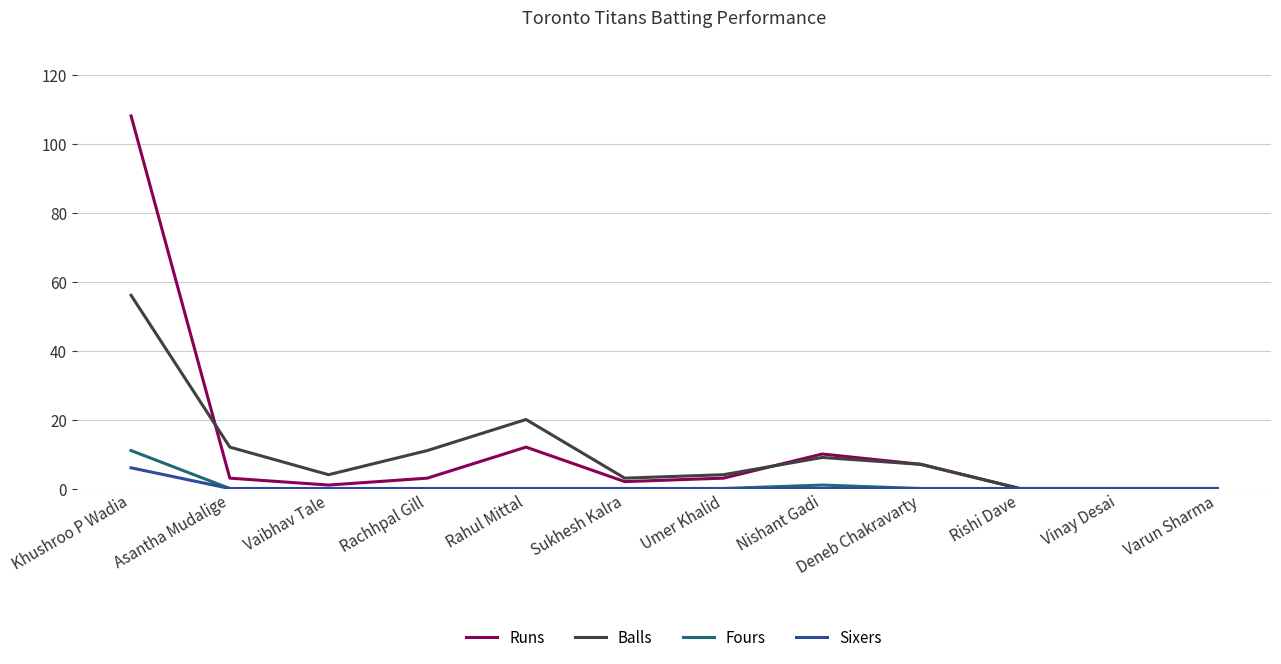

Which series has the largest range (max minus min)?

Runs